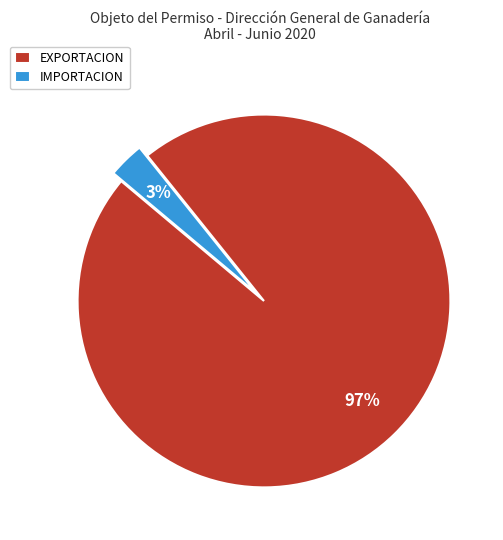

What percentage is the IMPORTACION slice, to the nearest percent?

3%